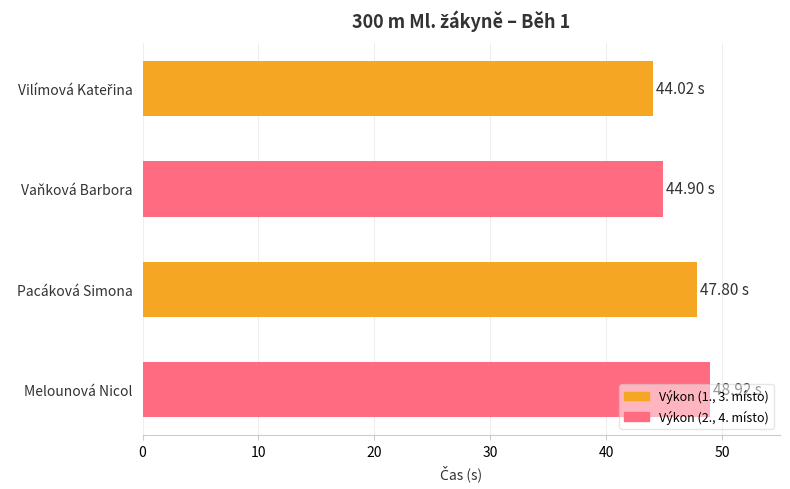

Between Melounová Nicol and Pacáková Simona, which is larger?

Melounová Nicol